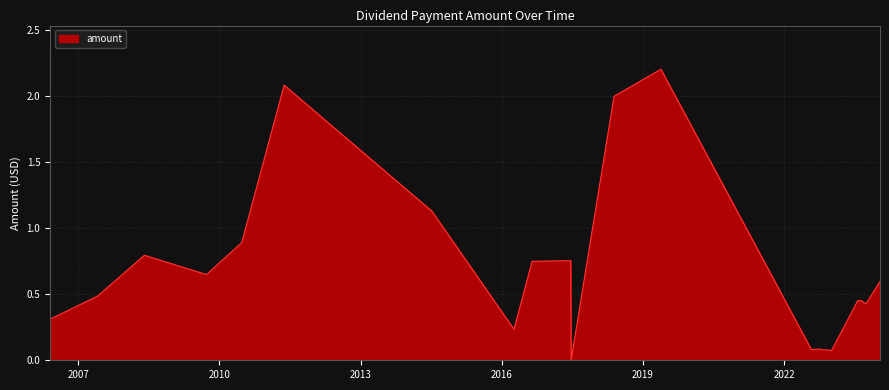

What is the greatest value displayed?

2.2